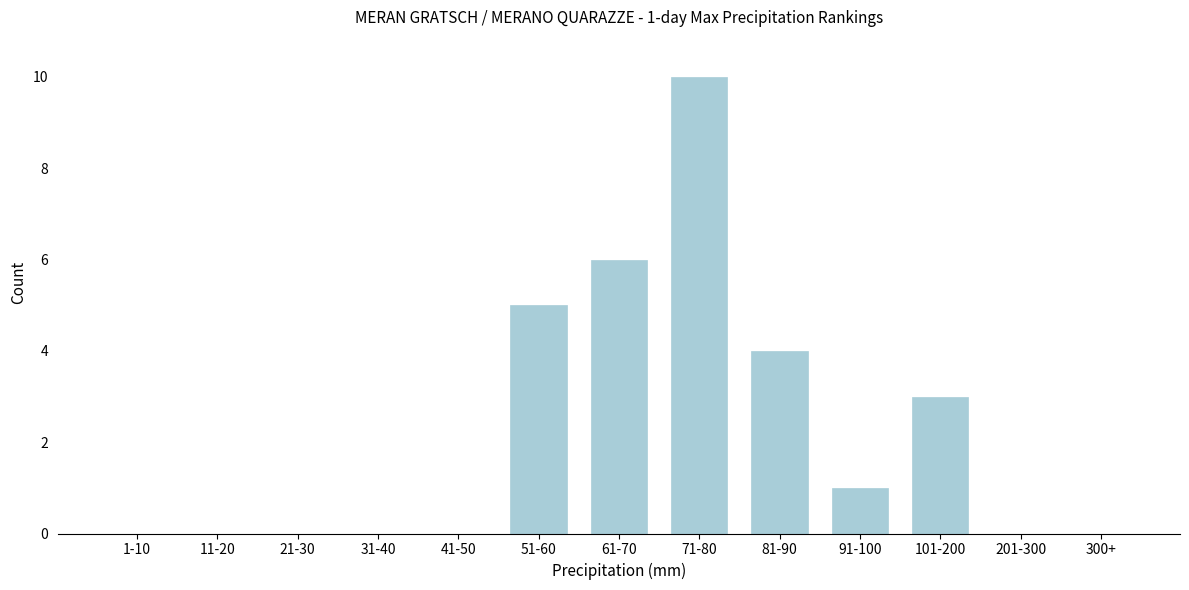

Reading right to left, transcribe all the data shown in this chart.

300+=0	201-300=0	101-200=3	91-100=1	81-90=4	71-80=10	61-70=6	51-60=5	41-50=0	31-40=0	21-30=0	11-20=0	1-10=0